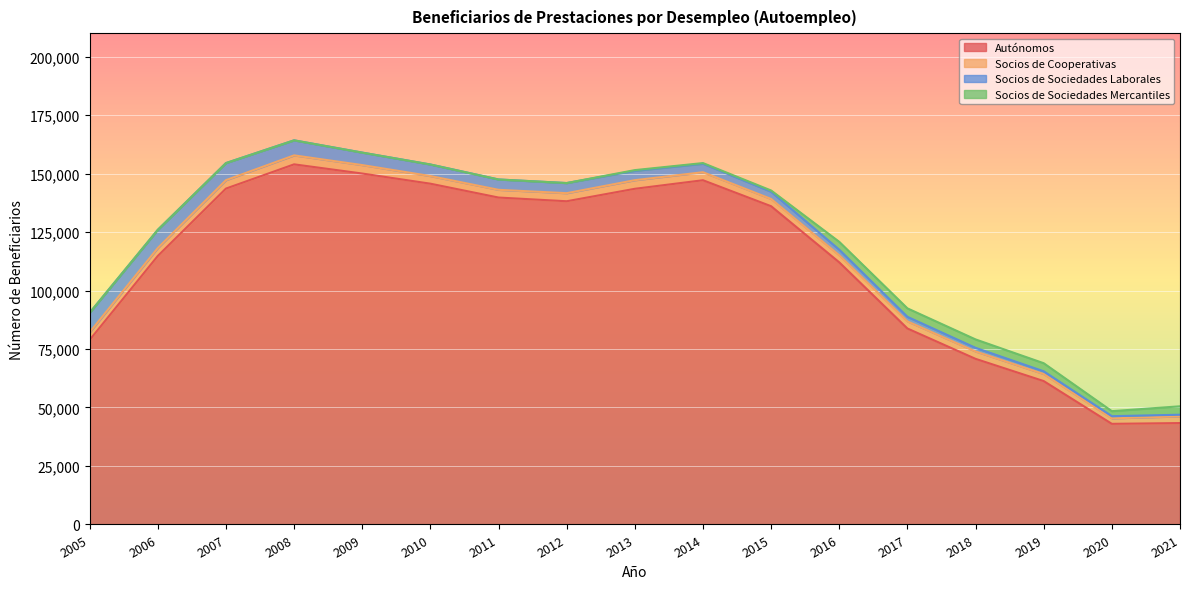

Reading left to right, list all the values displayed in this chart.

Autónomos: 78869	114776	143573	153932	150005	145666	139743	138155	143482	147140	136030	112038	83765	70788	61288	43008	43344
Socios de Cooperativas: 3260	3380	3598	3838	3612	3262	3302	3453	3679	3427	3099	3010	3031	3156	3014	2350	2865
Socios de Sociedades Laborales: 8339	7788	7302	6426	5335	4940	4422	4327	4009	3630	3101	2387	1952	1553	1167	923	703
Socios de Sociedades Mercantiles: 0	0	0	0	0	0	0	0	295	275	523	3369	3620	3600	3454	2147	3601